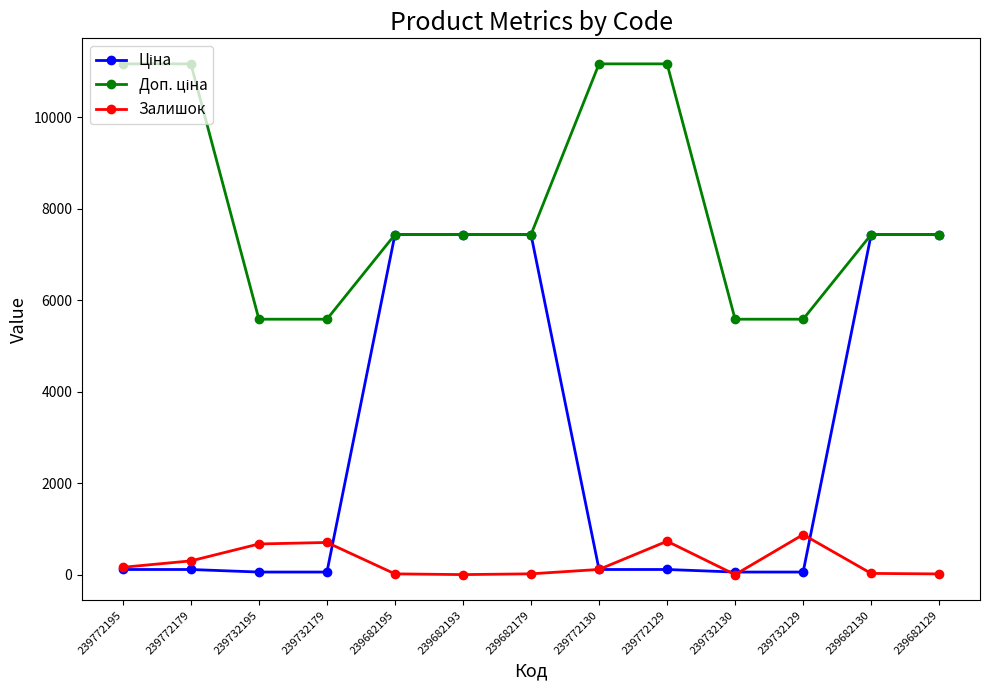

What is the value of the Залишок point at the 2nd from the left?

300.0